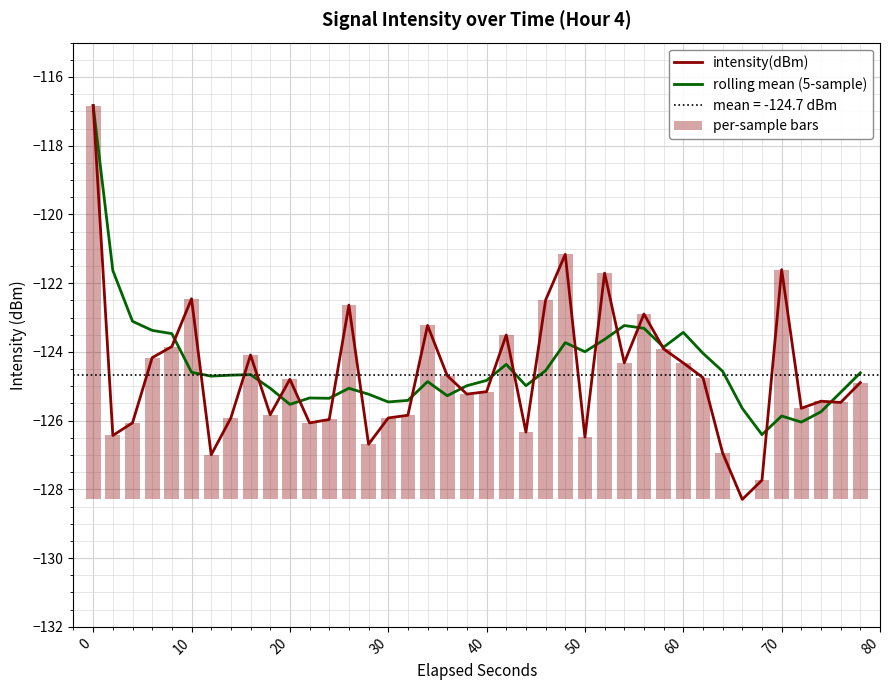

What is the value of the rolling mean (5-sample) bar at the 16th from the left?

-125.5